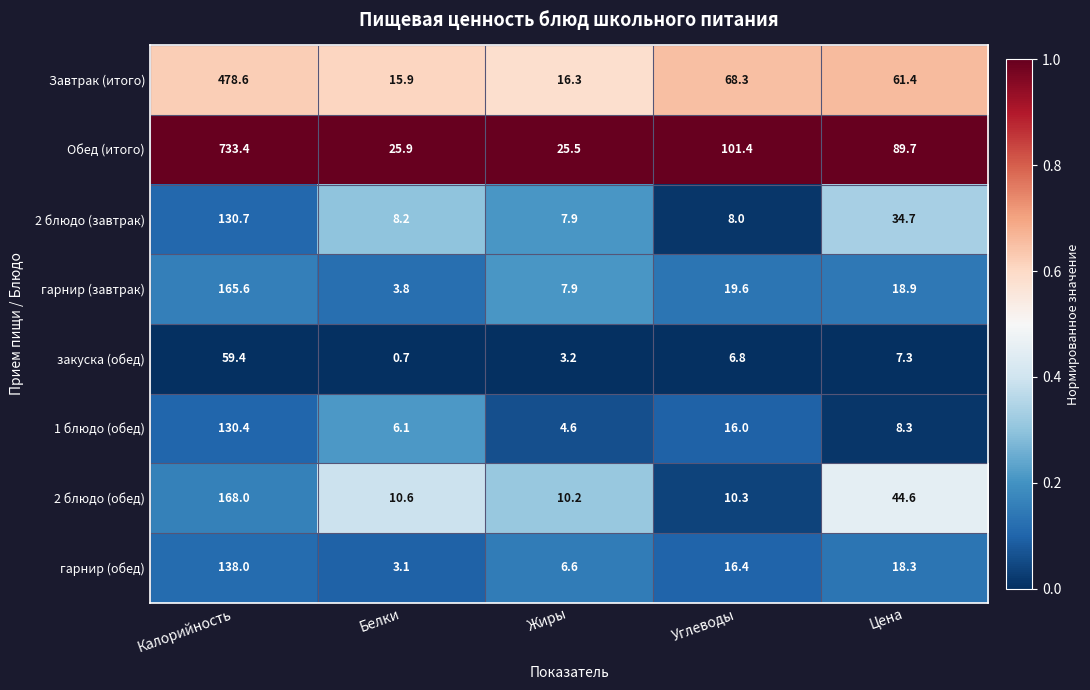

What is the approximate value of Обед (итого) at Жиры?

25.5